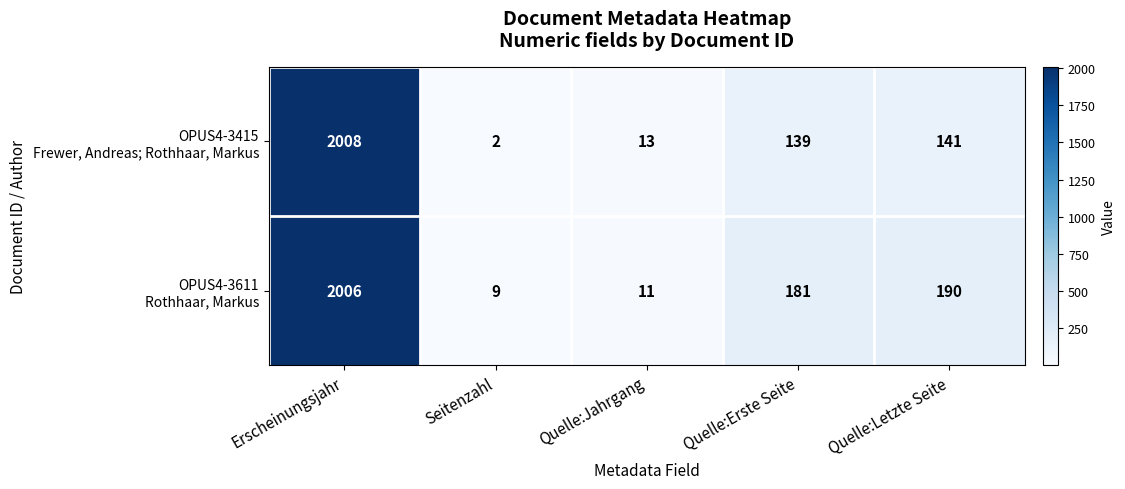

What is the spread (max minus min) of values at Quelle:Erste Seite?

42